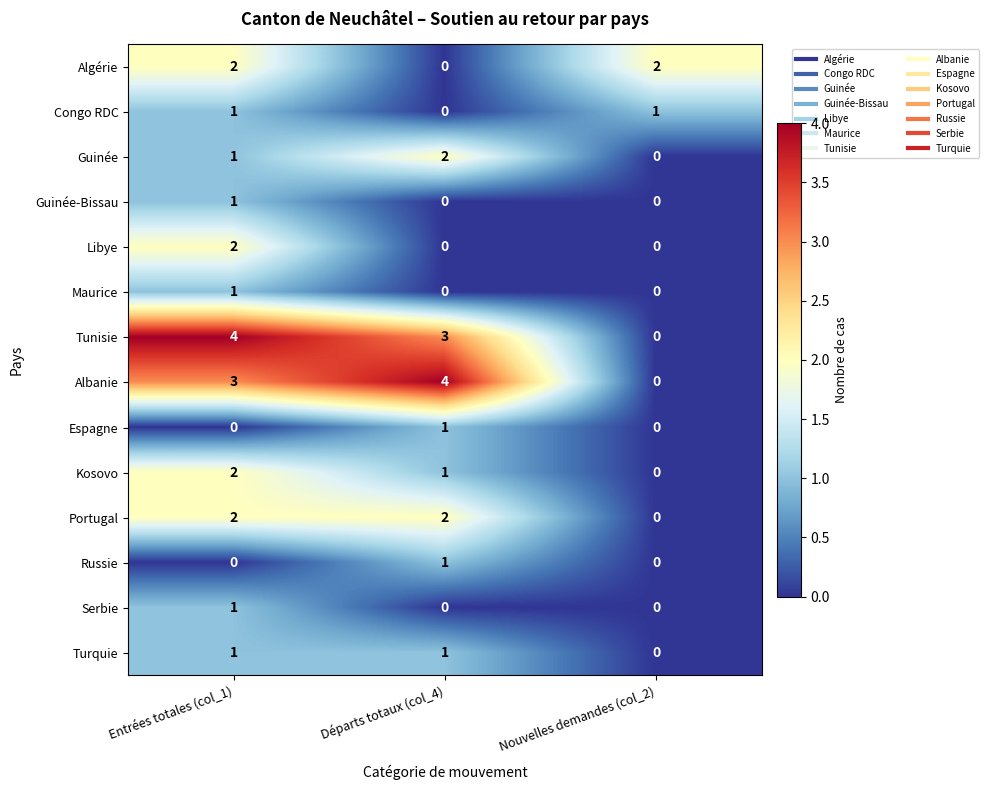

The Libye series shows 0 at Départs totaux (col_4). True or false?

True